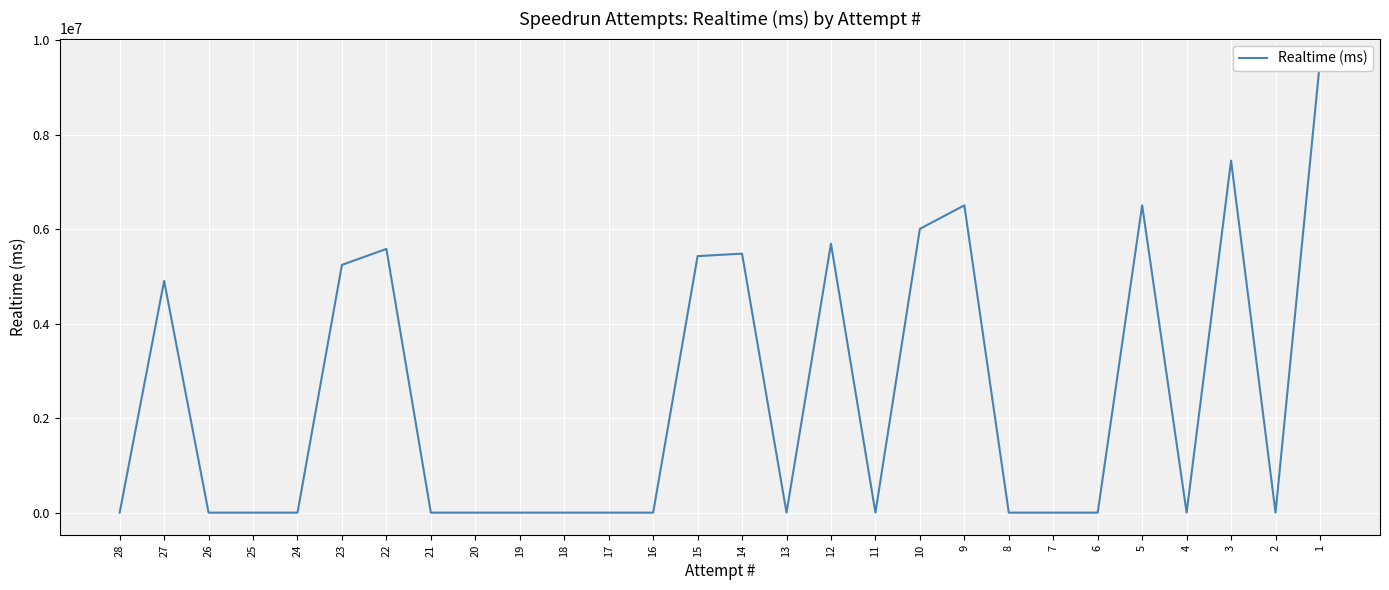

How many lines are shown in the chart?

1